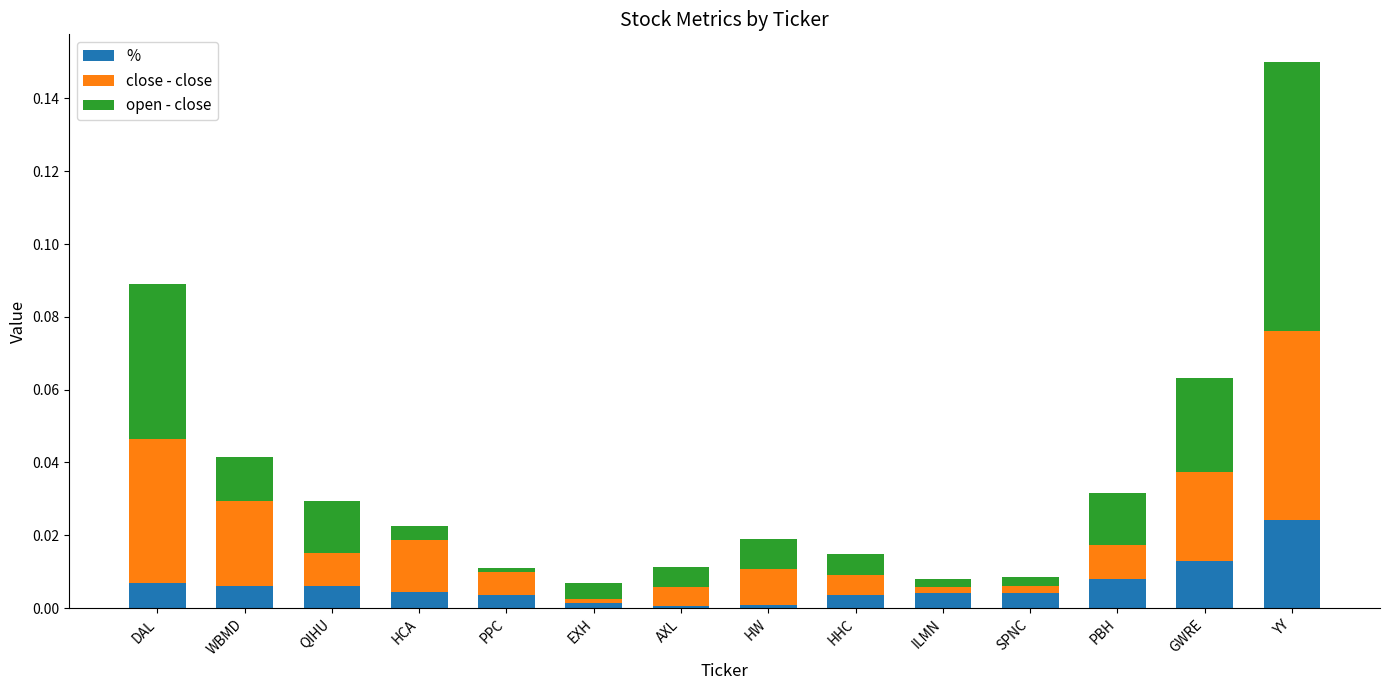

The value of % at PBH is 0.0. True or false?

True